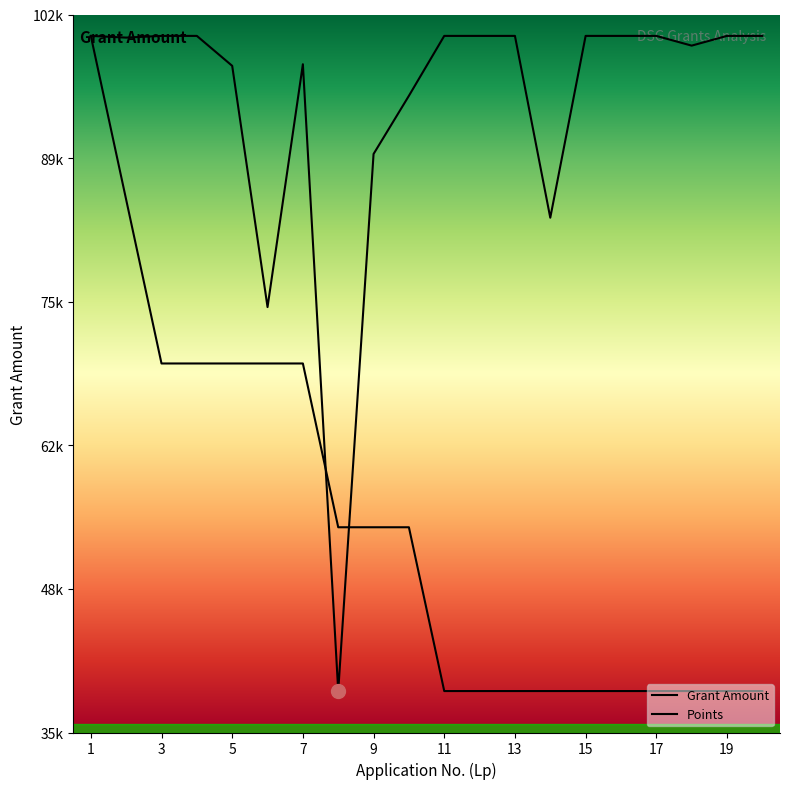

Reading right to left, transcribe all the data shown in this chart.

Grant Amount: 20=100000.0	19=100000.0	18=99090.0	17=100000.0	16=100000.0	15=100000.0	14=83000.0	13=100000.0	12=100000.0	11=100000.0	10=94400.0	9=88959.5	8=38748.0	7=97350.0	6=74646.5	5=97200.8	4=100000.0	3=100000.0	2=99840.0	1=100000.0
Points: 20=38748.0	19=38748.0	18=38748.0	17=38748.0	16=38748.0	15=38748.0	14=38748.0	13=38748.0	12=38748.0	11=38748.0	10=54061.0	9=54061.0	8=54061.0	7=69374.0	6=69374.0	5=69374.0	4=69374.0	3=69374.0	2=84687.0	1=100000.0